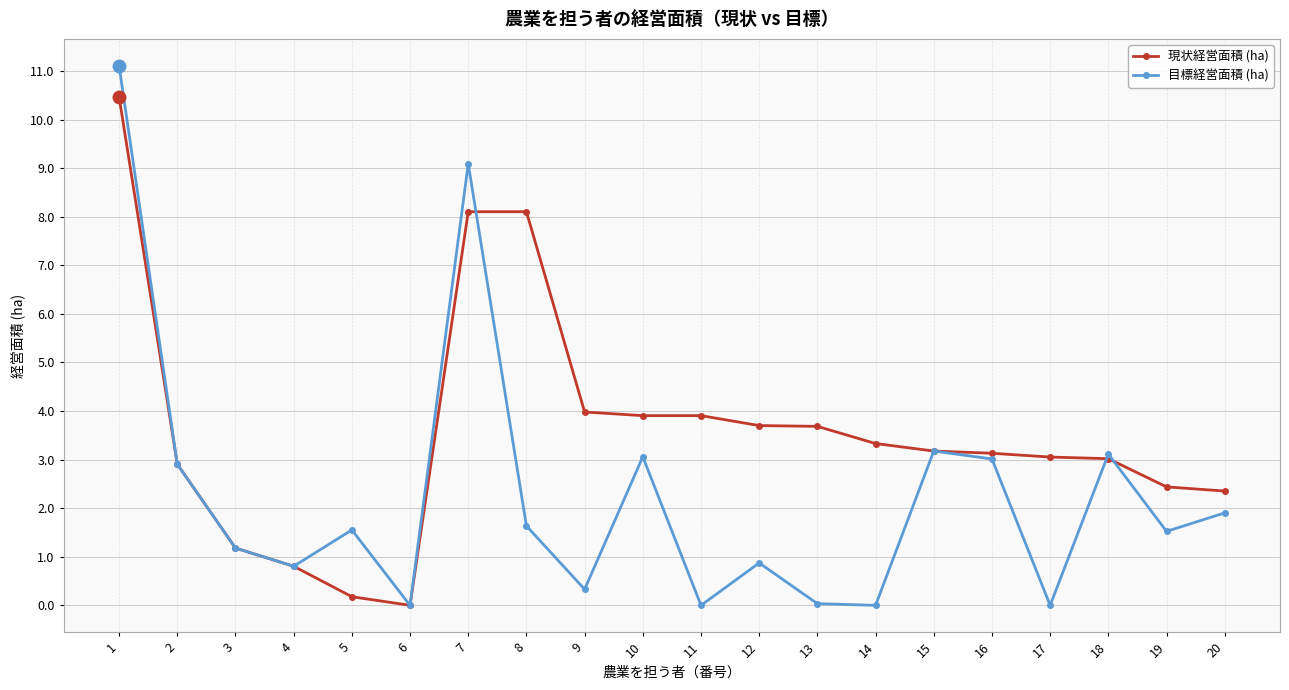

In 目標経営面積 (ha), how many points are higher than both neighbors (excluding endpoints)?

6